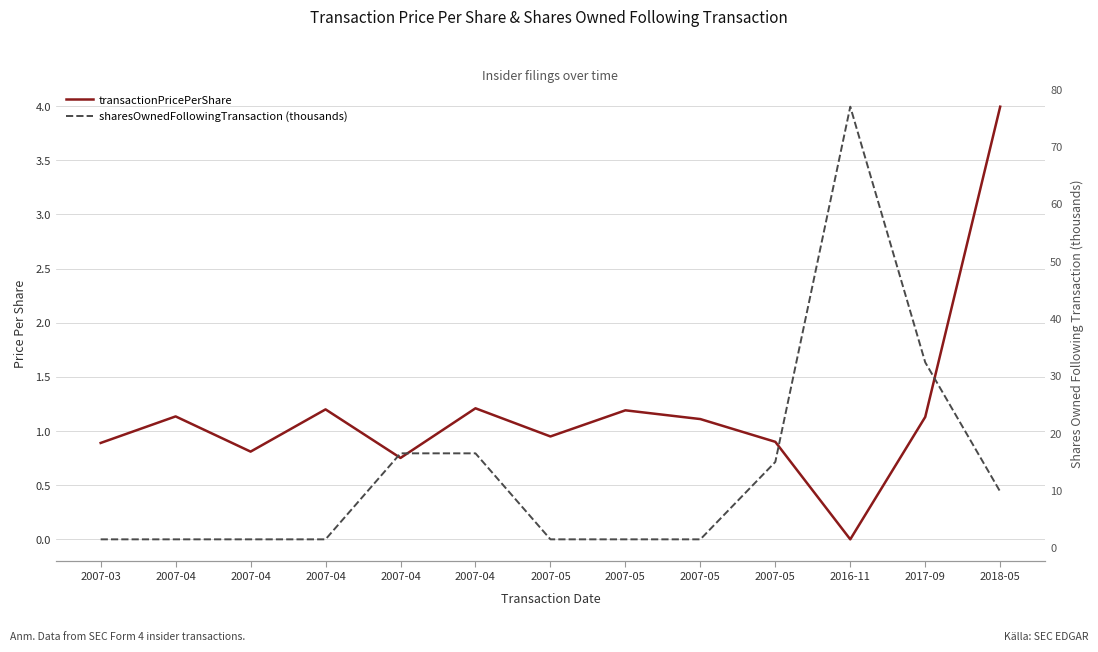

Does the chart have visible grid lines?

Yes